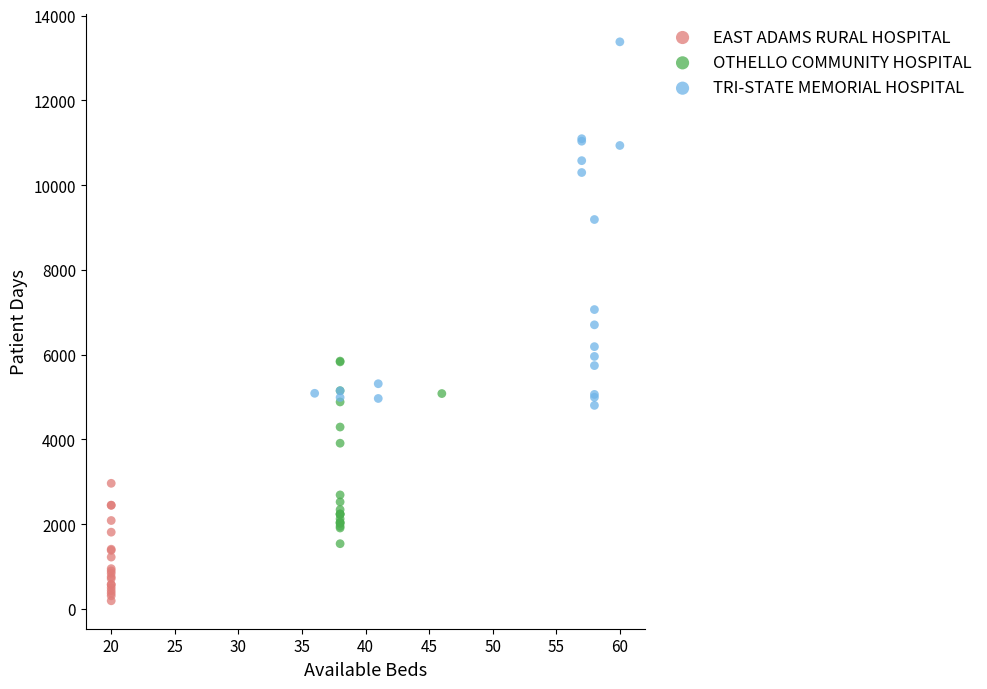

Which series reaches the maximum Y coordinate?

TRI-STATE MEMORIAL HOSPITAL